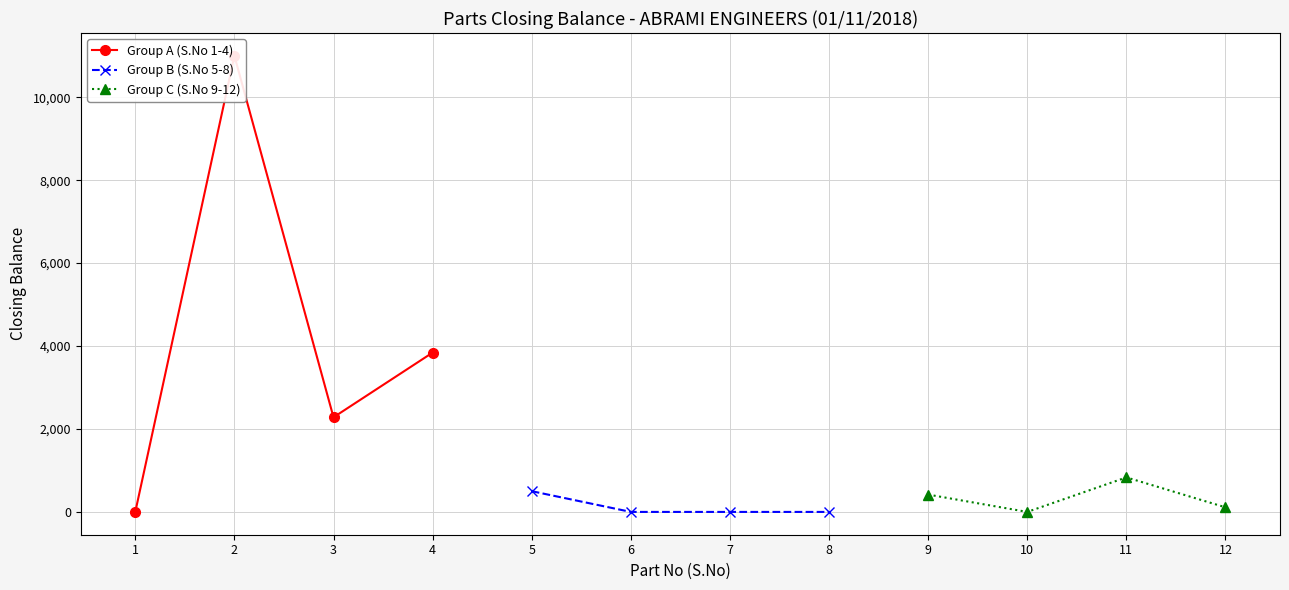

True or false: Group B (S.No 5-8) and Group C (S.No 9-12) cross at least once.

False